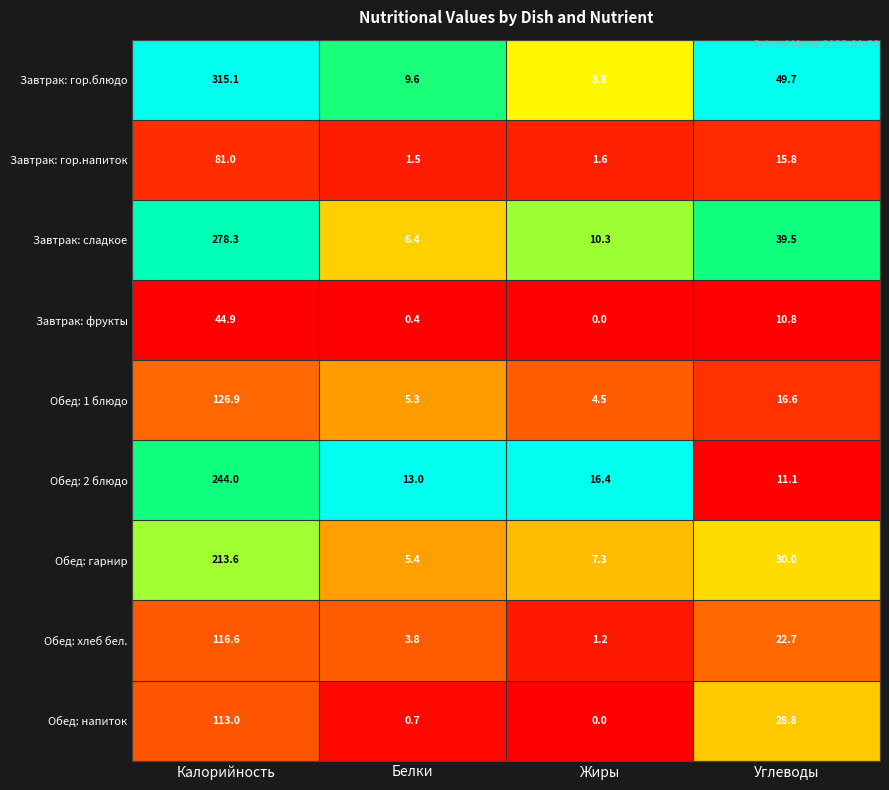

Which series has the largest total across all categories?

Завтрак: гор.блюдо